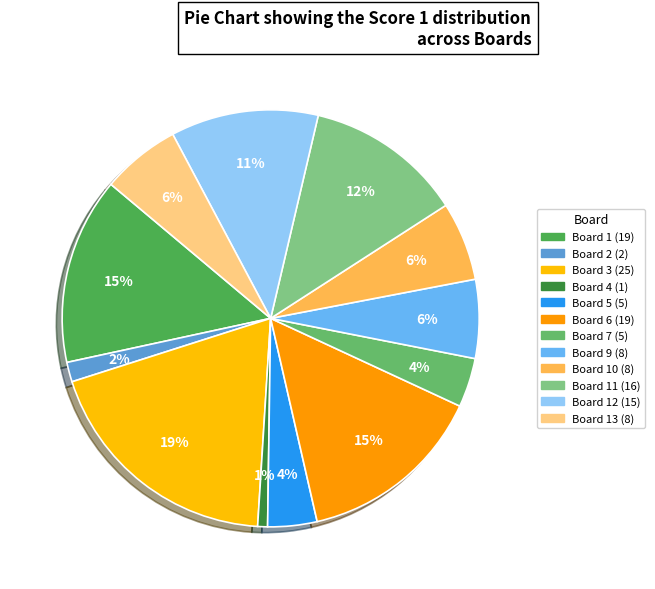

To the nearest percent, what is the average slice percentage?

8%